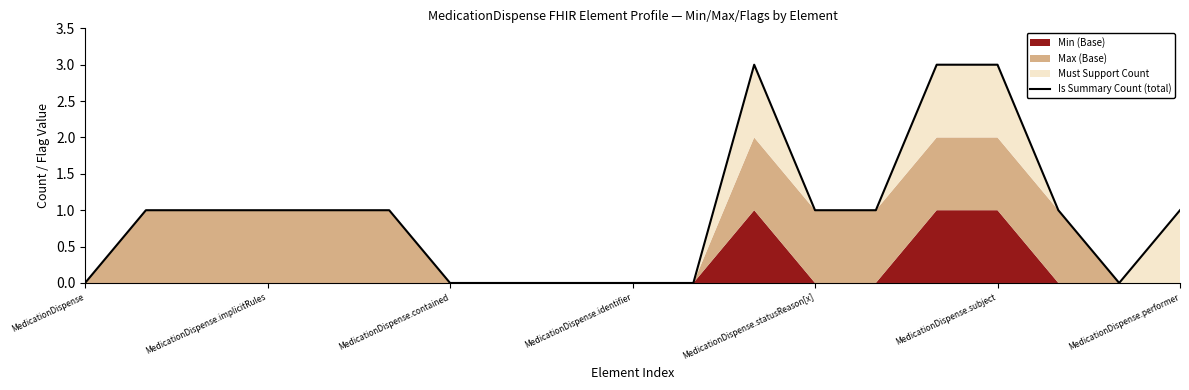

How many positive values are there?

12